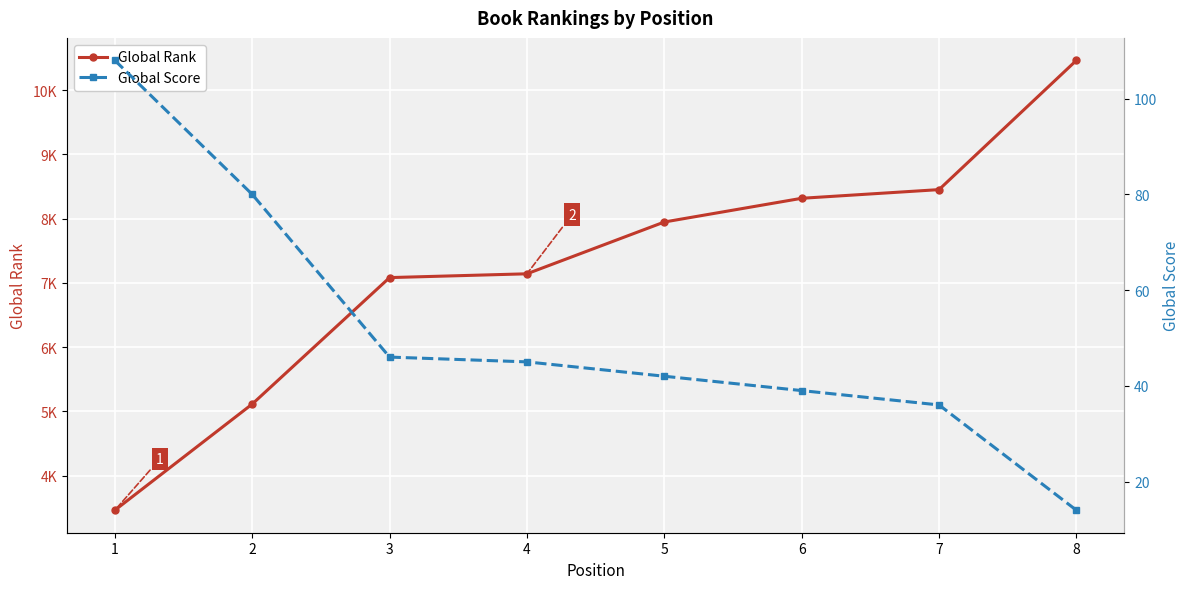

How many lines are shown in the chart?

2